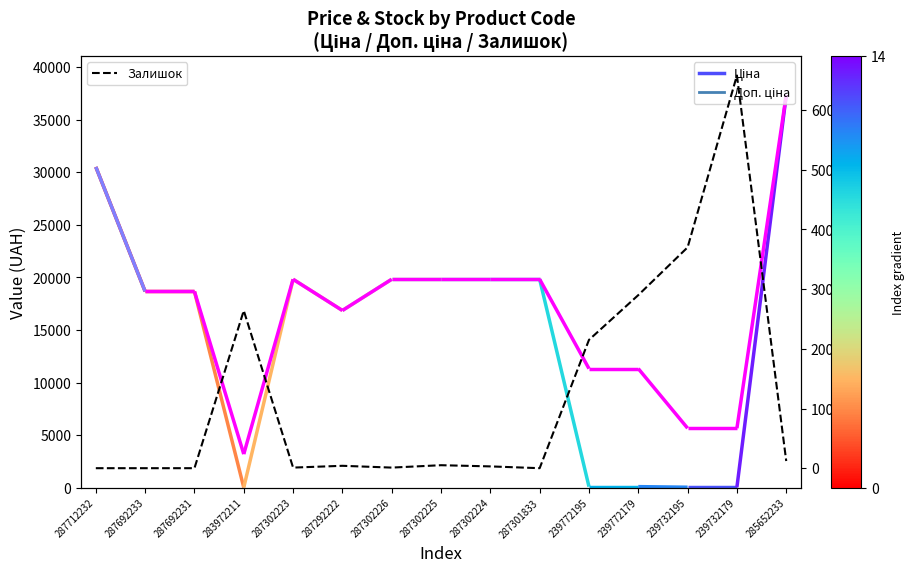

Approximately how many times larger is the value at 239772195 compared to 239732195?

0.6